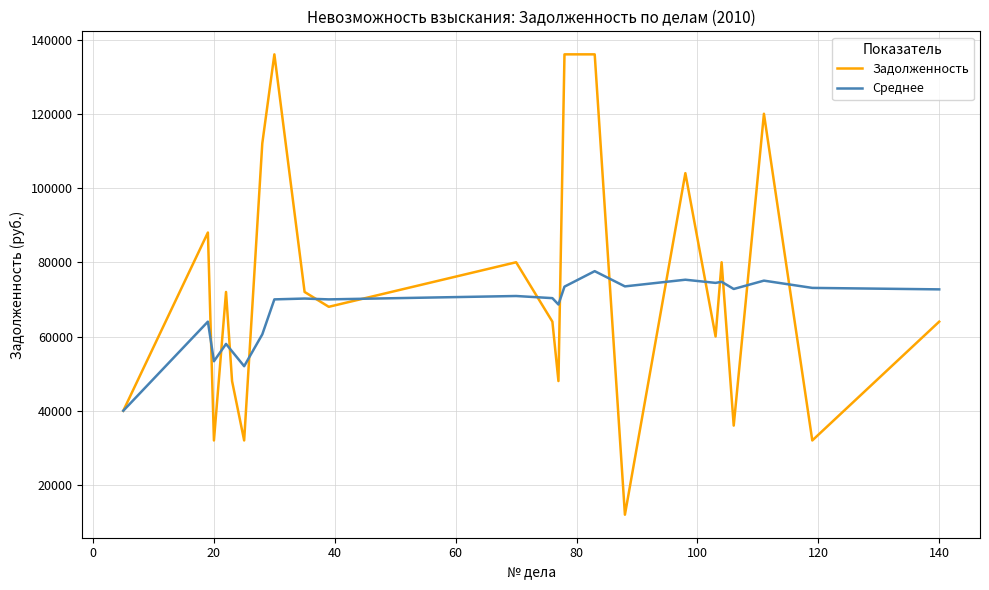

Which series has the widest spread of values?

Задолженность